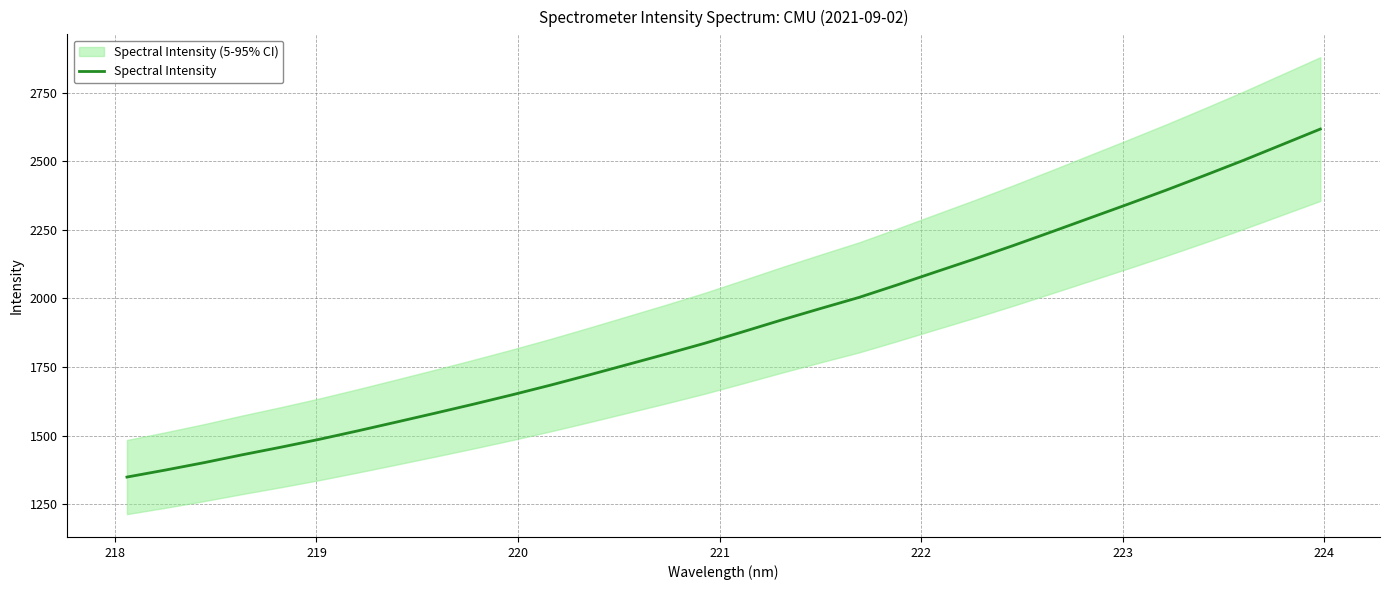

What is the lowest value of the Spectral Intensity series?

1349.7